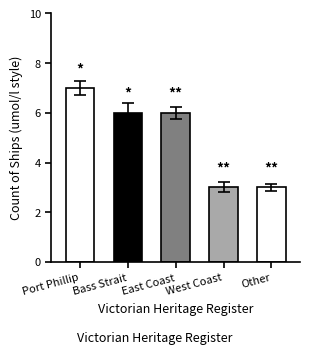

Count the number of data series in this chart.

1